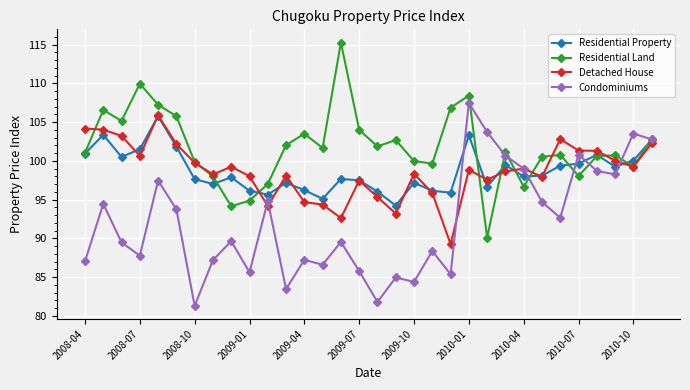

What is the value of the Residential Land point at the 28th from the left?

98.0